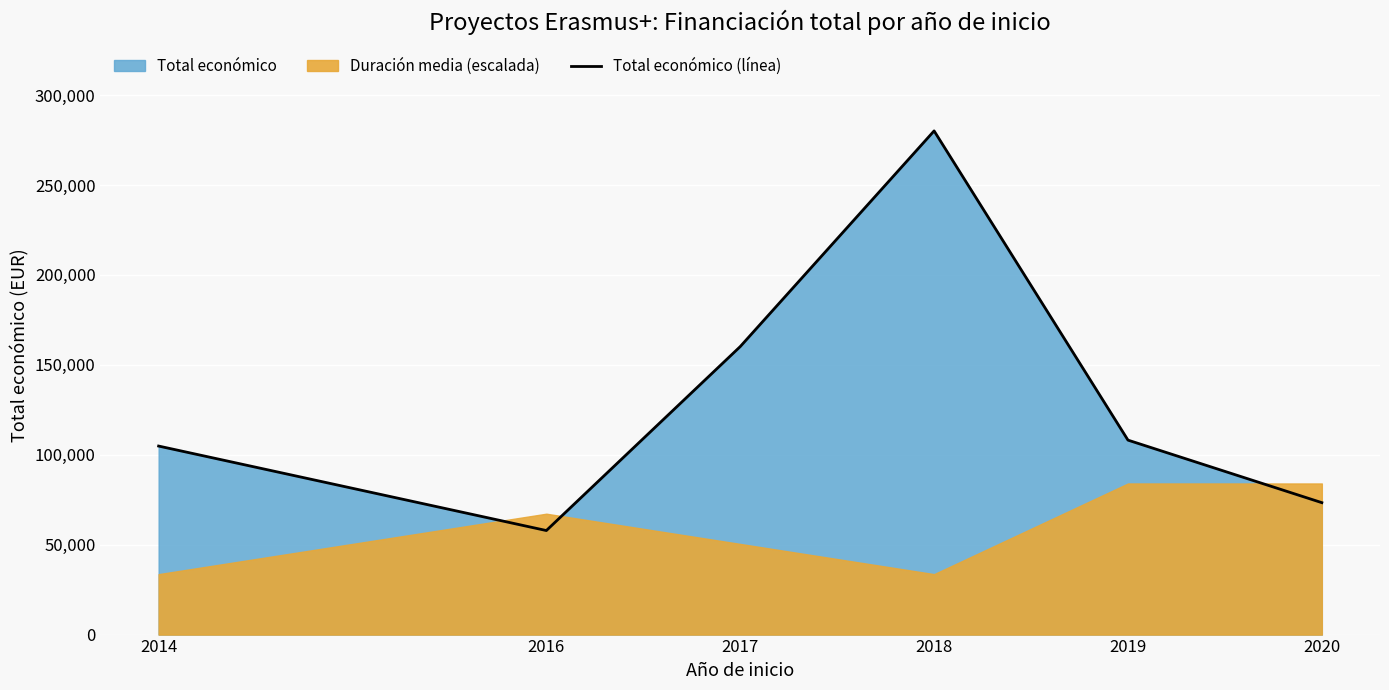

Where is the data nearest to the value 168961?

2017